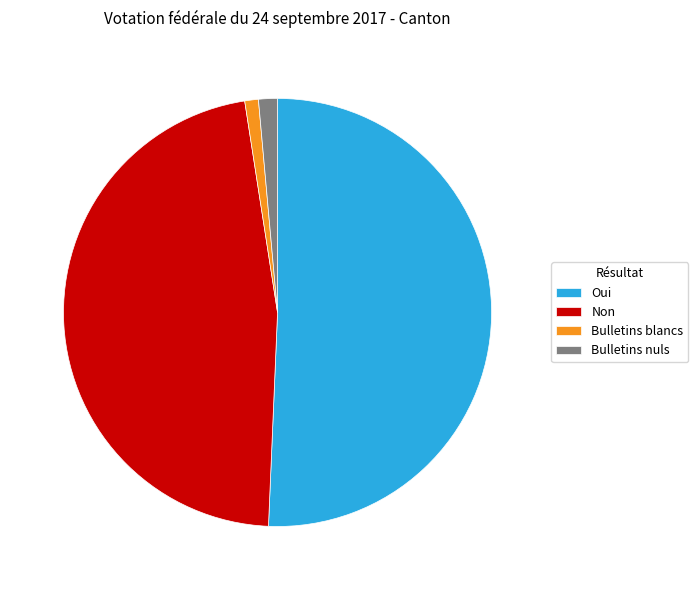

What is the largest slice in the pie chart?

Oui